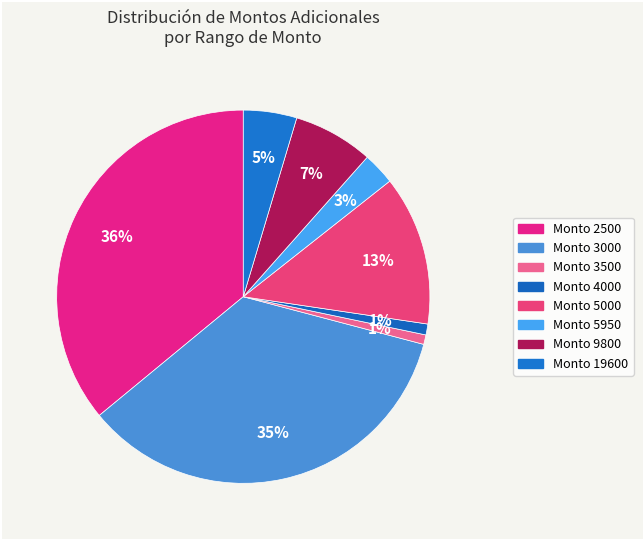

Count the number of slices in the pie.

8